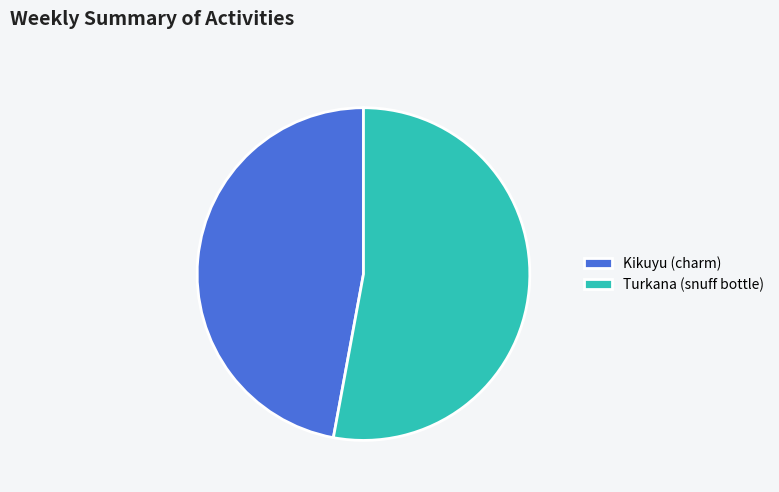

Do Kikuyu (charm) and Turkana (snuff bottle) together represent more than half of the pie?

Yes